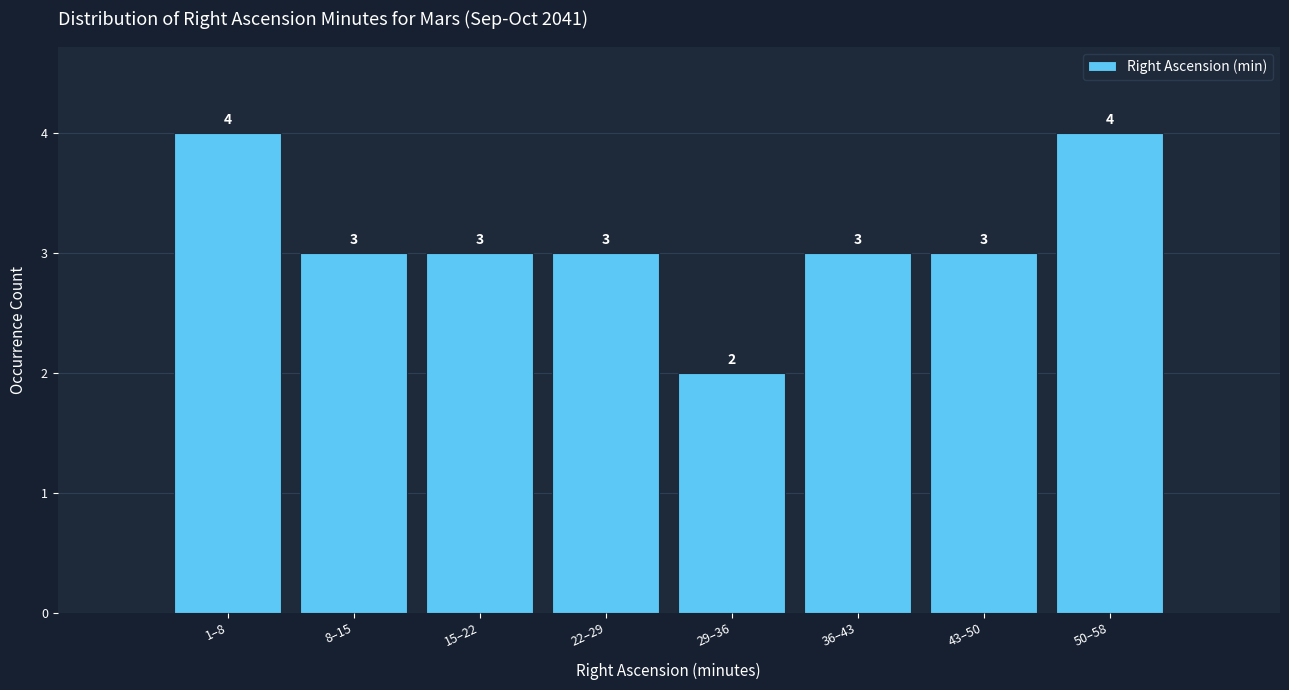

Reading left to right, extract all data points from this chart.

4	3	3	3	2	3	3	4